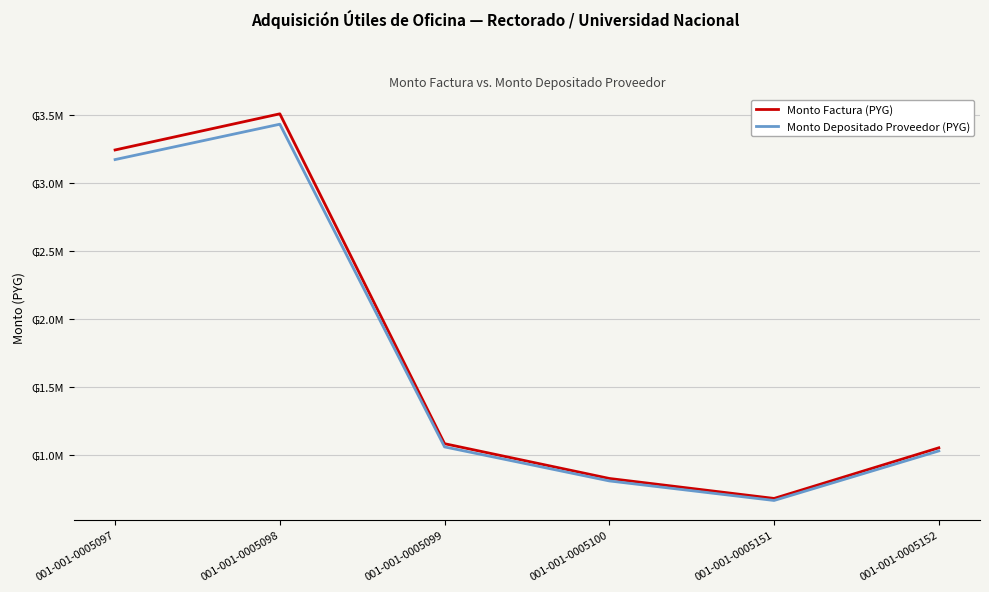

What is the total value across all series at 001-001-0005152?

2087058